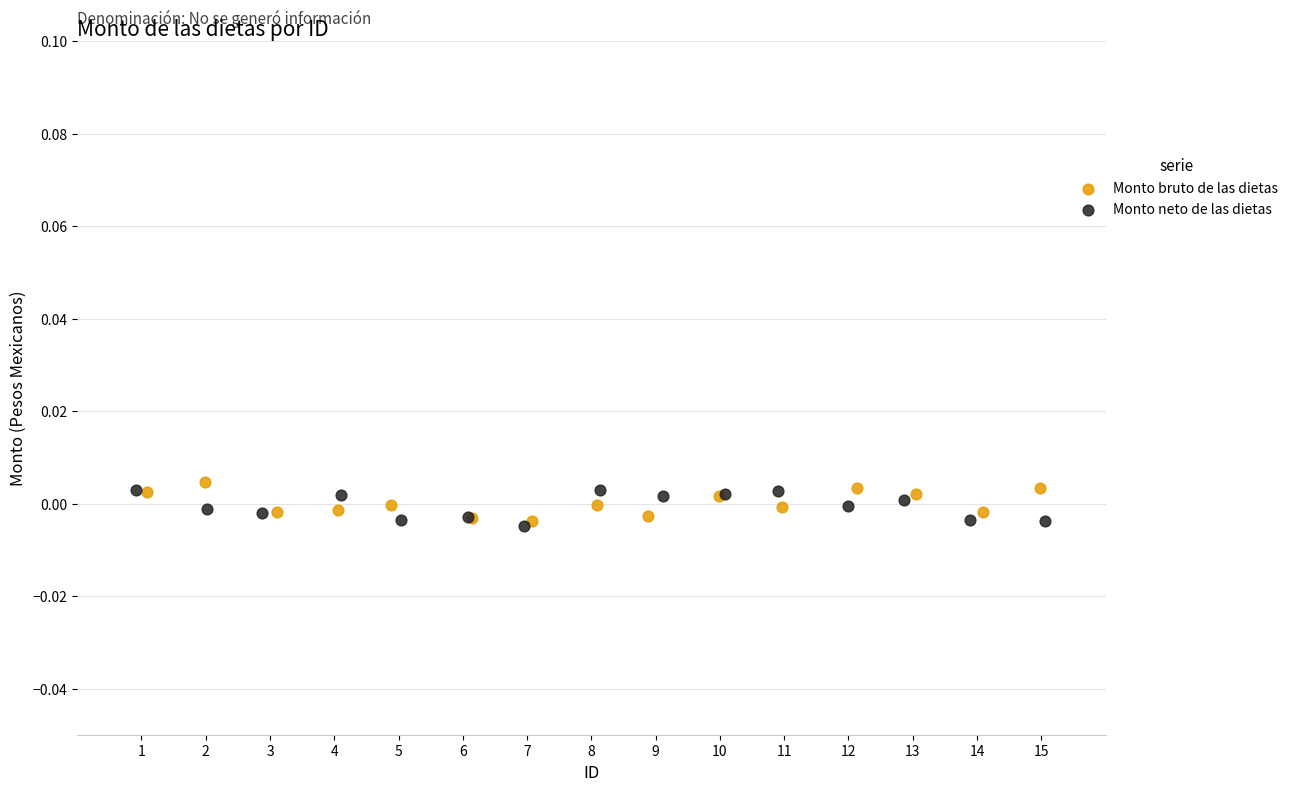

What are all the series names shown in the legend?

Monto bruto de las dietas, Monto neto de las dietas